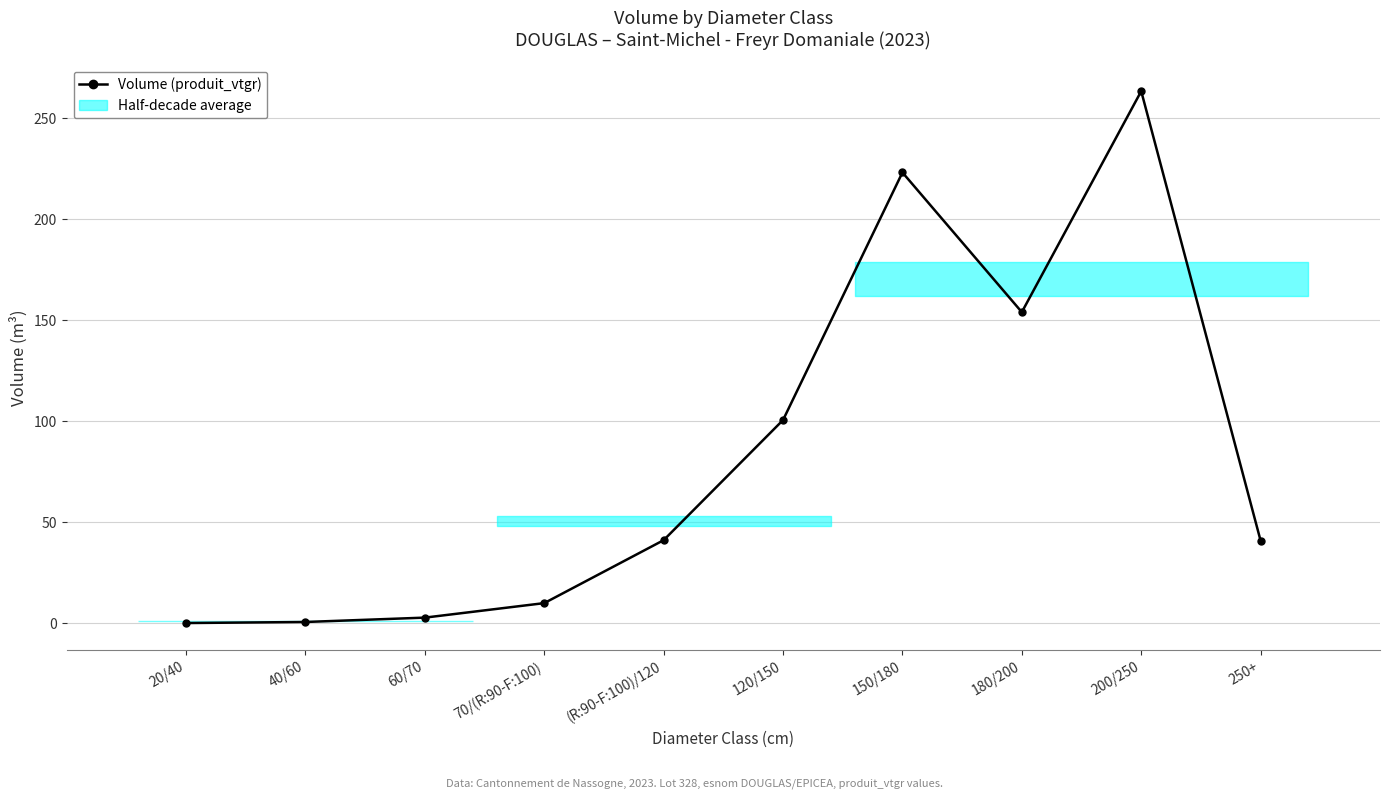

What is the maximum value shown in the chart?

263.4